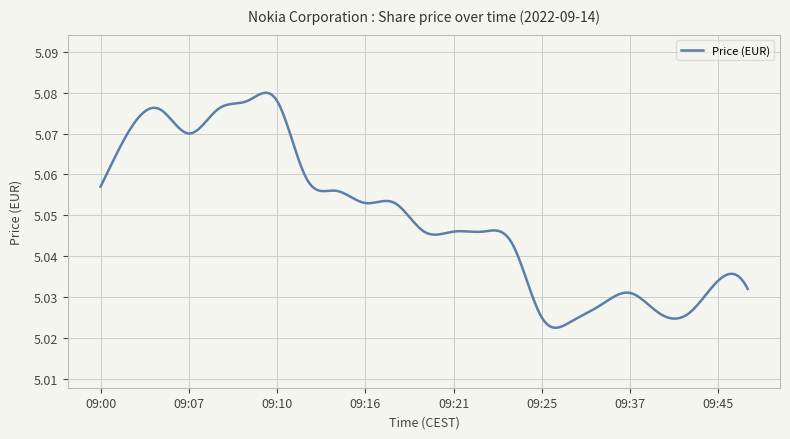

How many lines are shown in the chart?

1